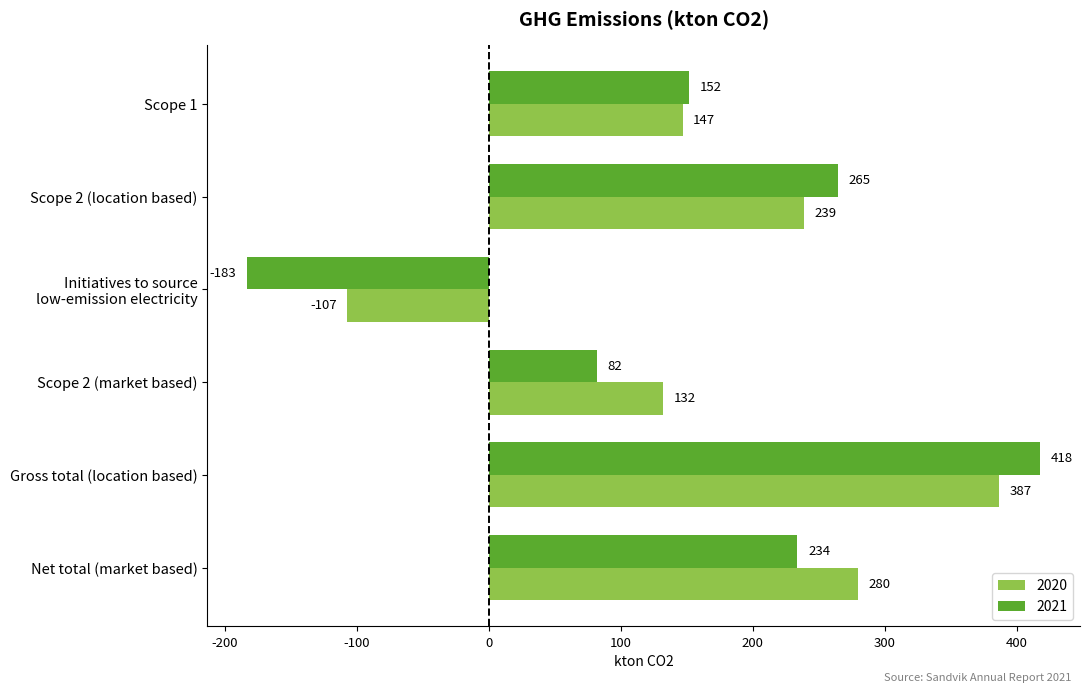

What is the spread (max minus min) of values at Scope 2 (location based)?

26